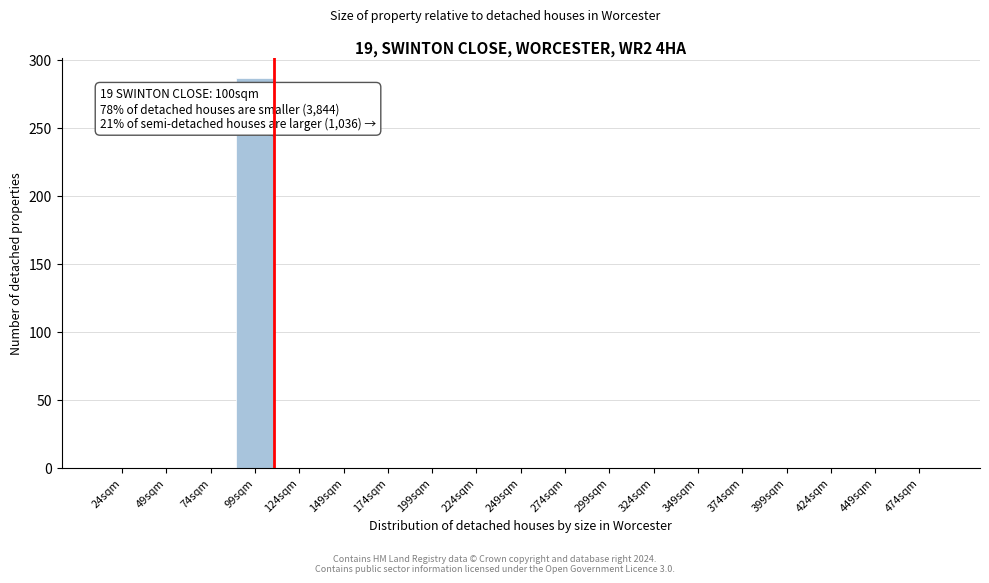

Reading left to right, extract all data points from this chart.

24sqm=0	49sqm=0	74sqm=0	99sqm=287	124sqm=0	149sqm=0	174sqm=0	199sqm=0	224sqm=0	249sqm=0	274sqm=0	299sqm=0	324sqm=0	349sqm=0	374sqm=0	399sqm=0	424sqm=0	449sqm=0	474sqm=0